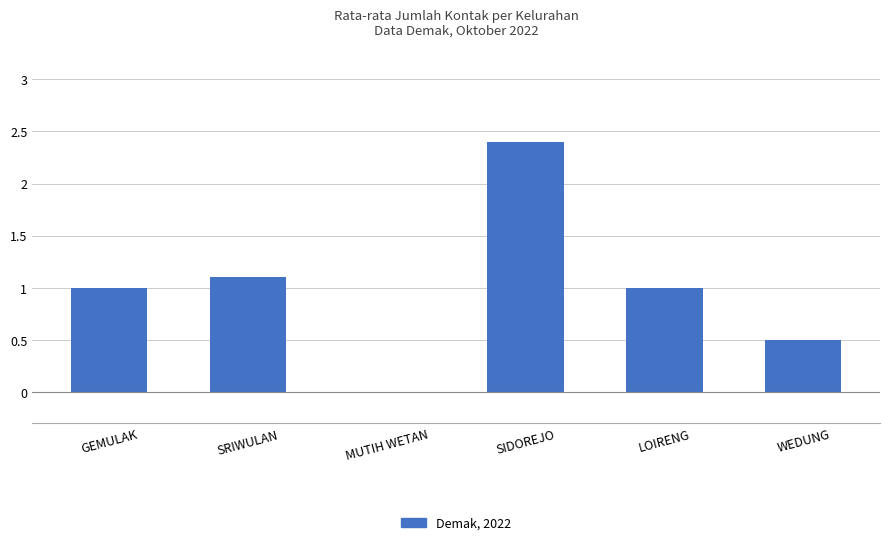

How many series are shown in this chart?

1